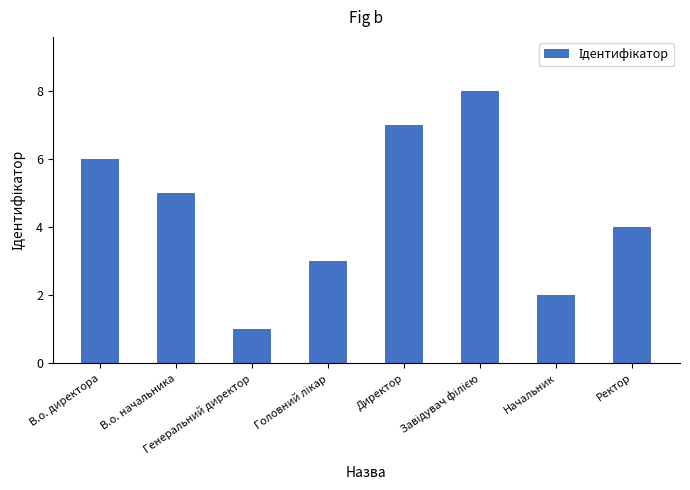

What is the greatest value displayed?

8